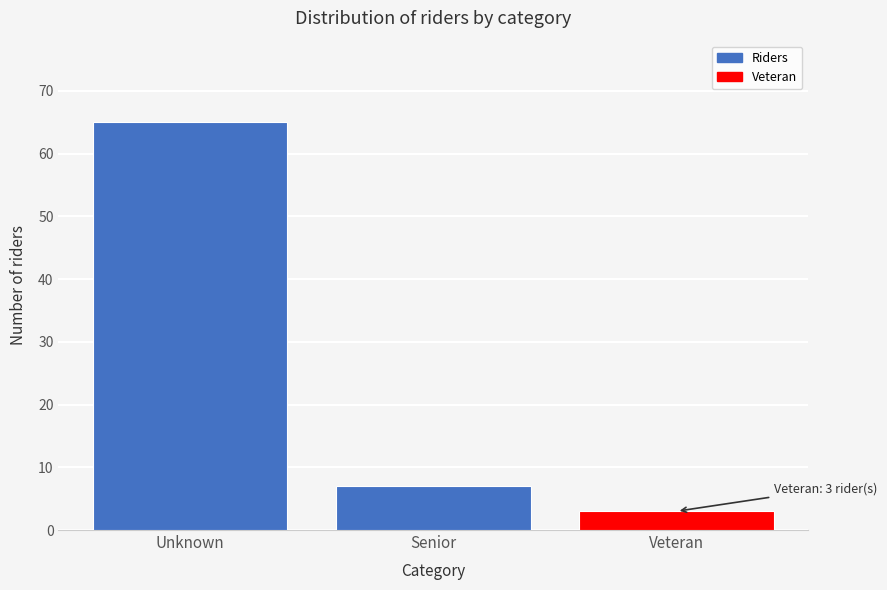

Reading left to right, what are all the values shown in this chart?

Unknown=65	Senior=7	Veteran=3